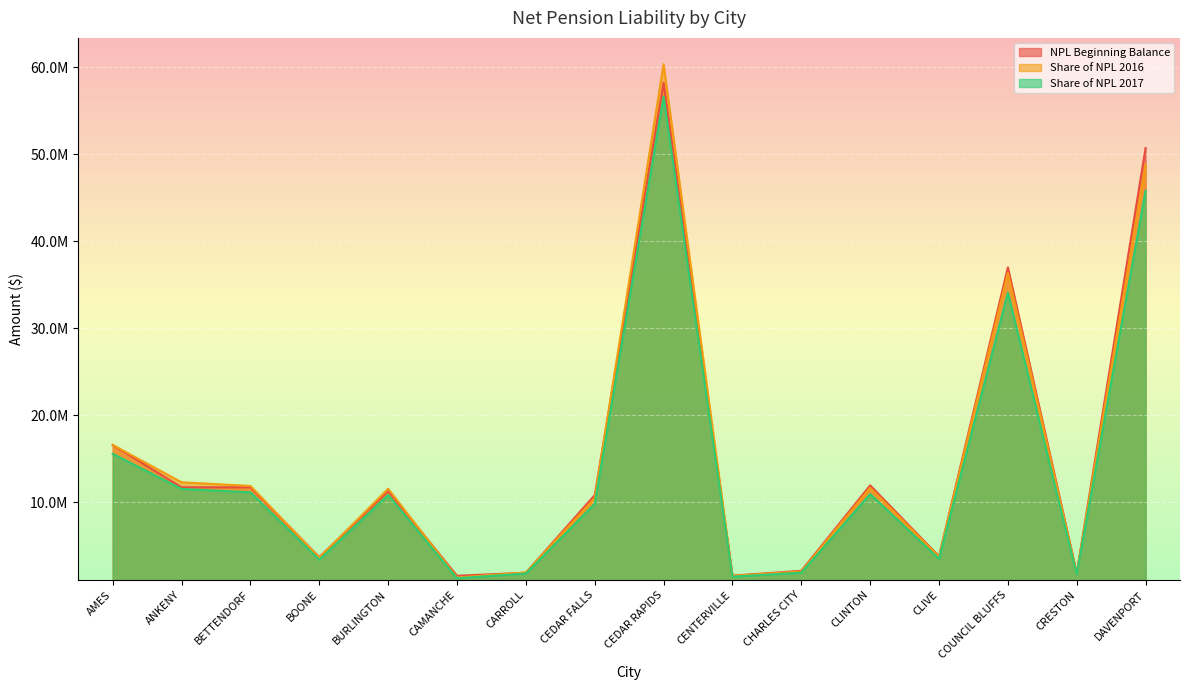

How many values in the Share of NPL 2017 series are below 10818723?

8